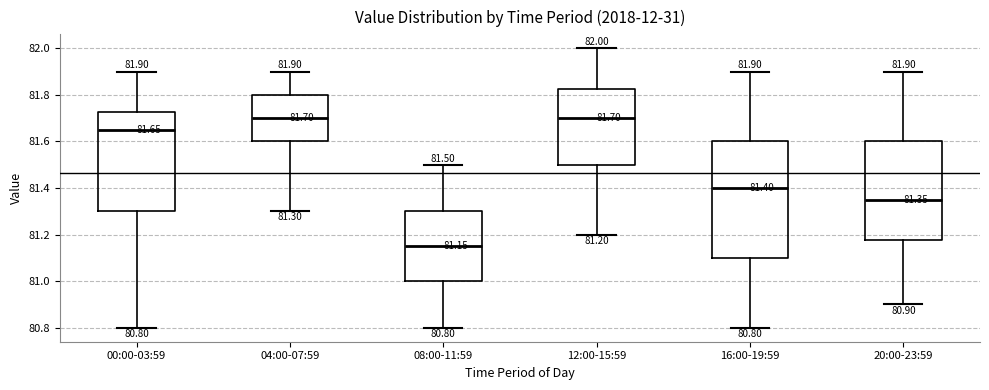

Which box is the tallest, from its lower edge to its upper edge?

16:00-19:59